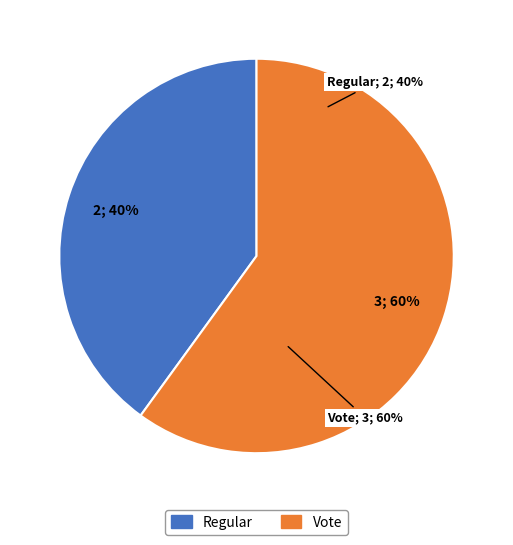

What is the change in value from tx_type: Regular (io_index=2) to tx_type: Vote (io_index=3)?

+1